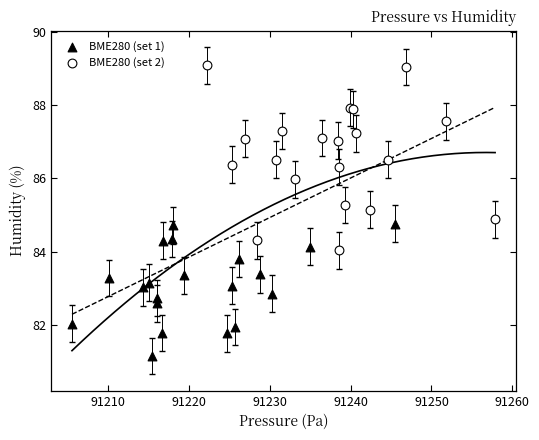

Which series contains the highest Y value?

BME280 (set 2)